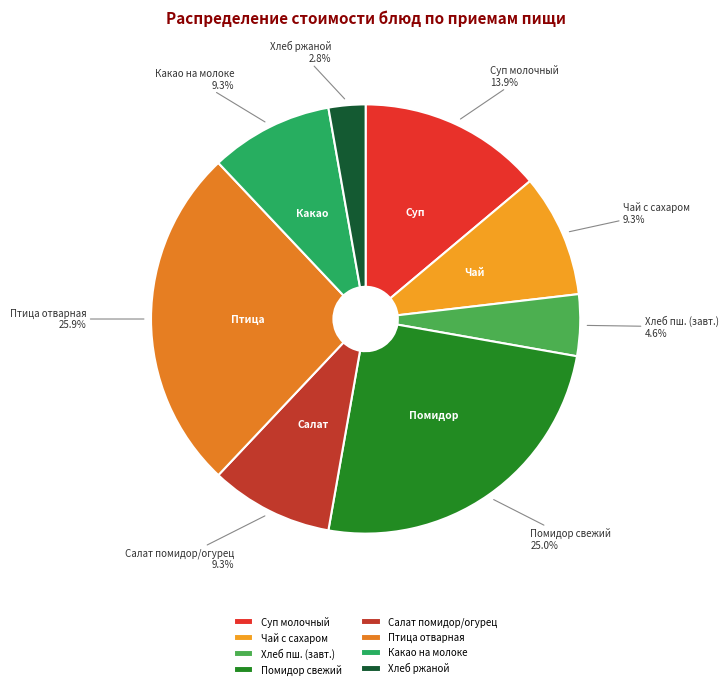

To the nearest percent, what is the average slice percentage?

12%